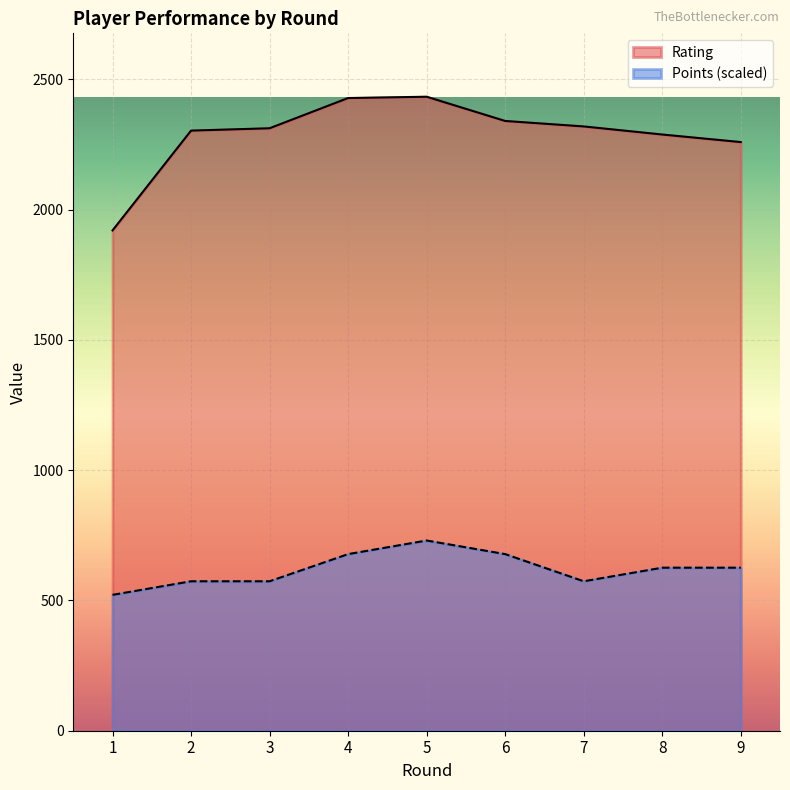

How many values in the Points series exceed 625?

5